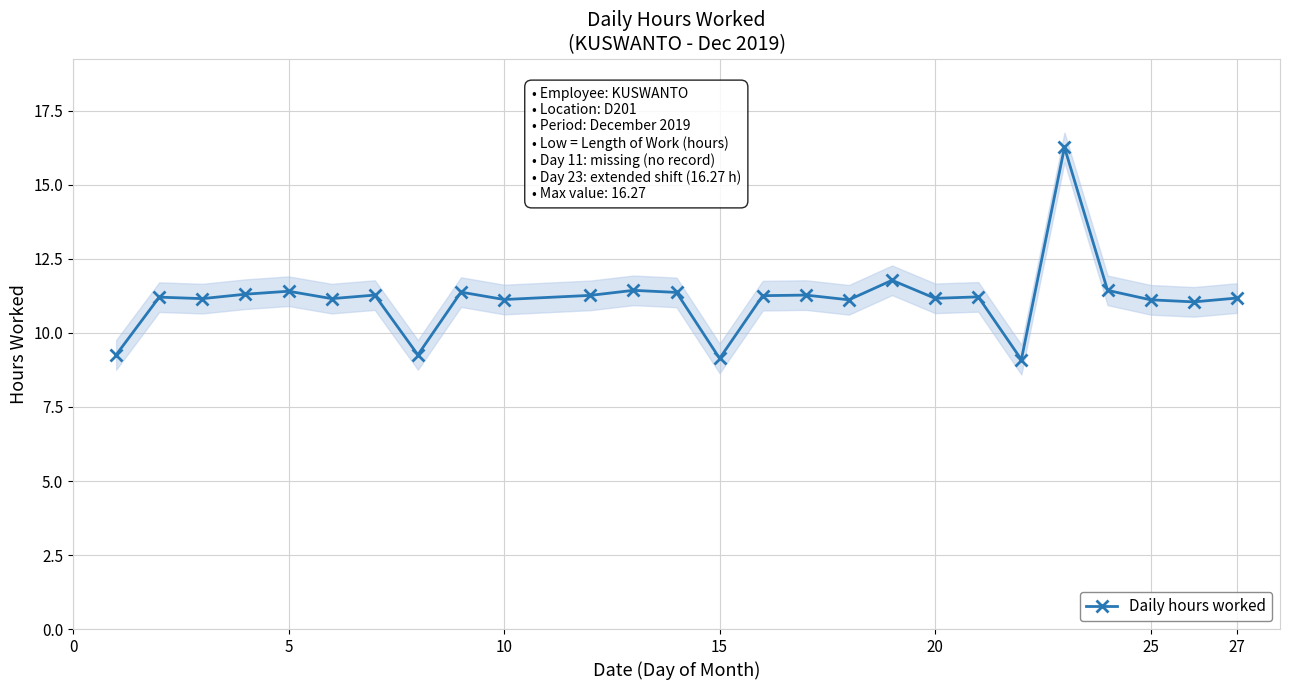

Is it true that Daily hours worked equals 11.2 at 27?

True